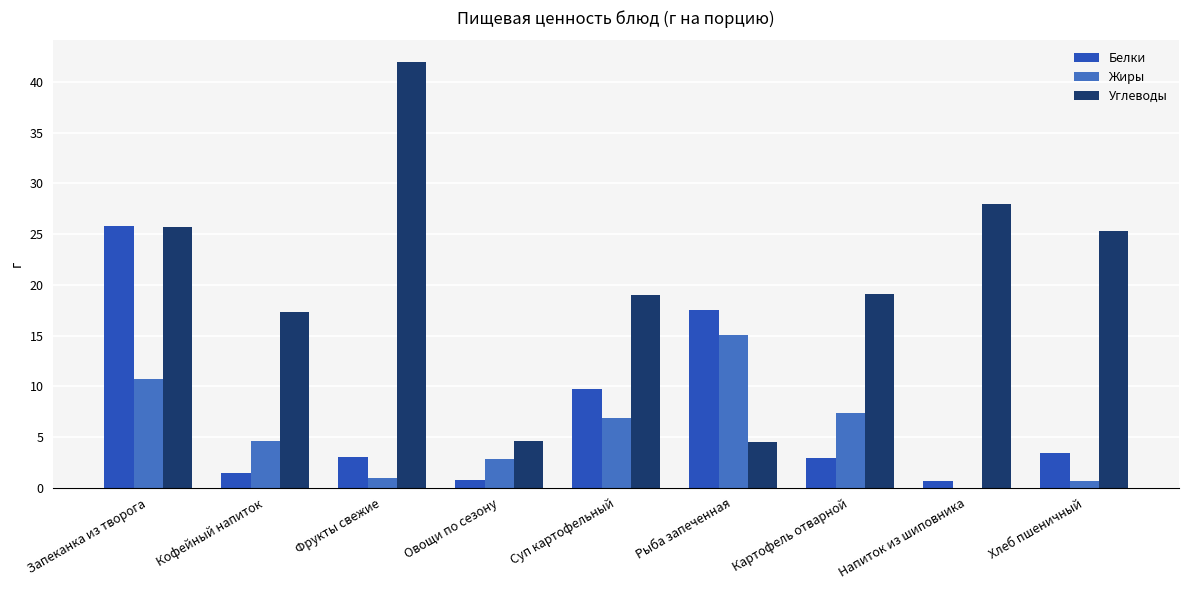

What is the greatest value displayed?

42.0